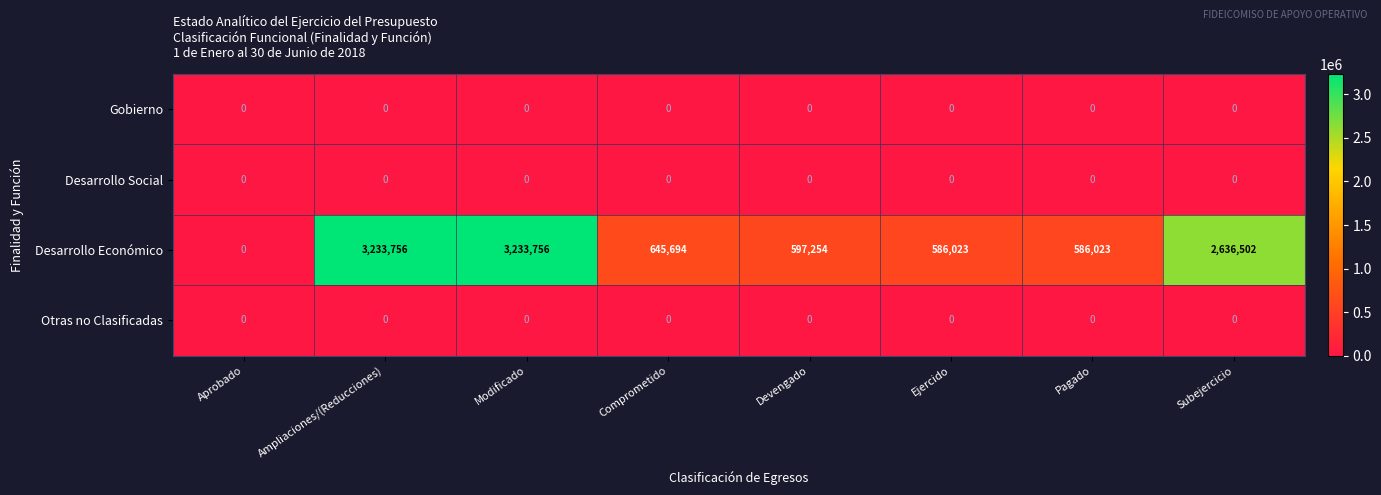

What is the difference between the highest and lowest values at Comprometido?

645694